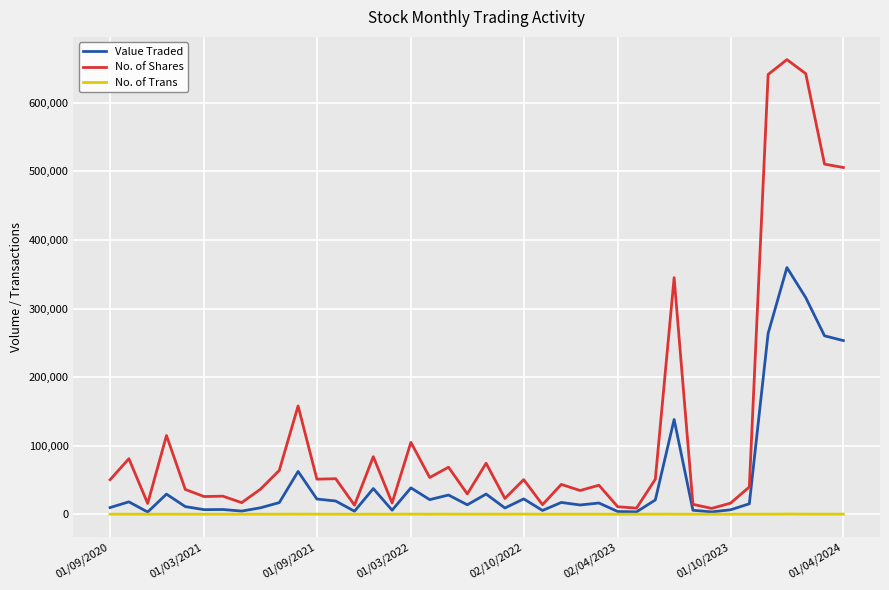

At how many categories does at least one series exceed 547267?

3